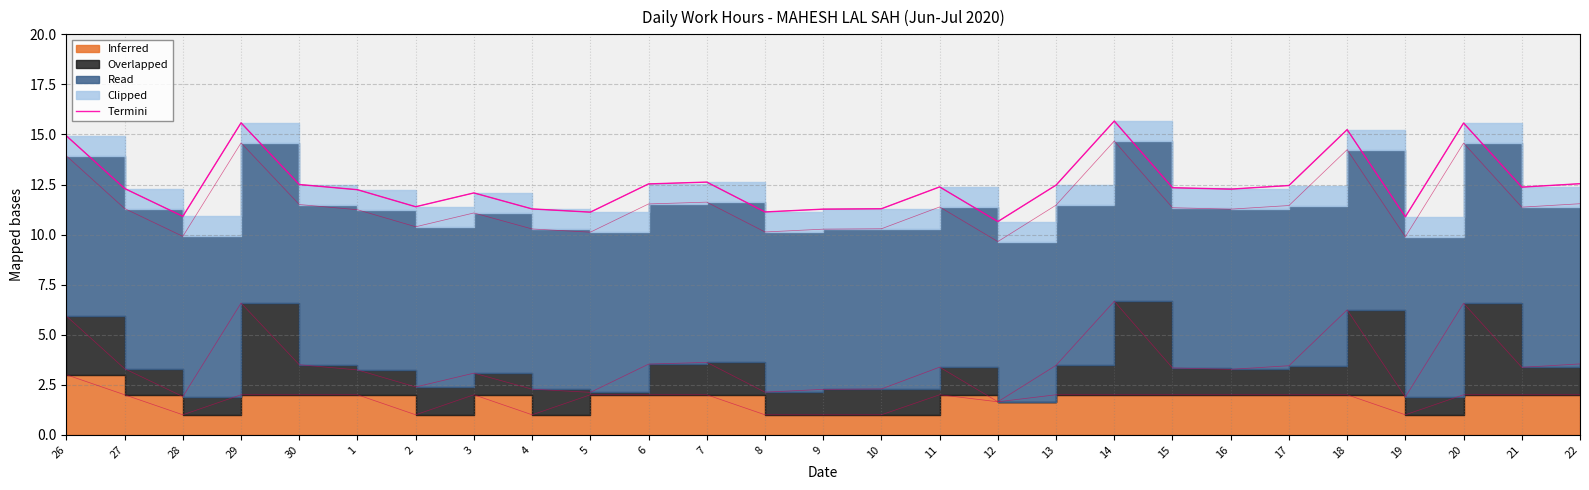

What is the sum of the values at 22 and 18?

27.8